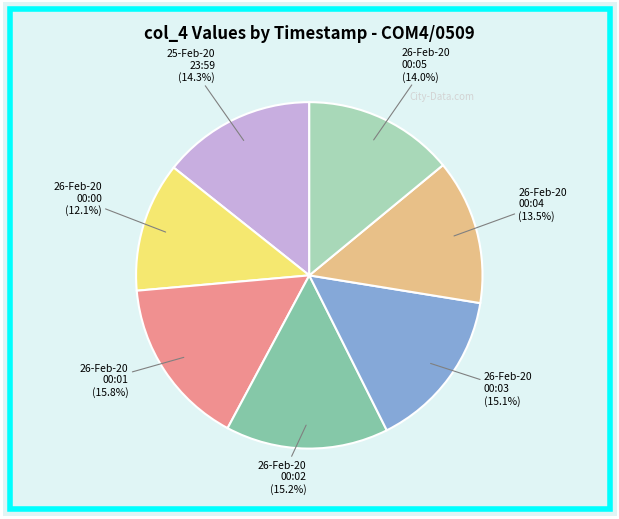

To the nearest percent, what is the difference between the largest and smallest slice percentages?

4%